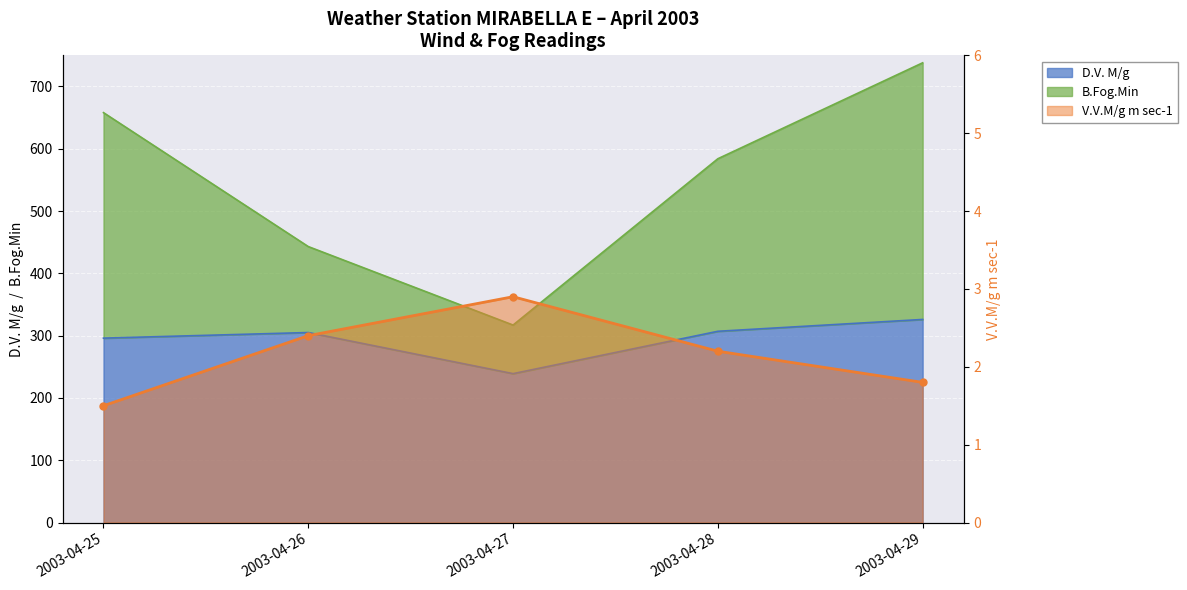

At 2003-04-28, list the series in order from largest to smallest.

B.Fog.Min, D.V. M/g, V.V.M/g m sec-1